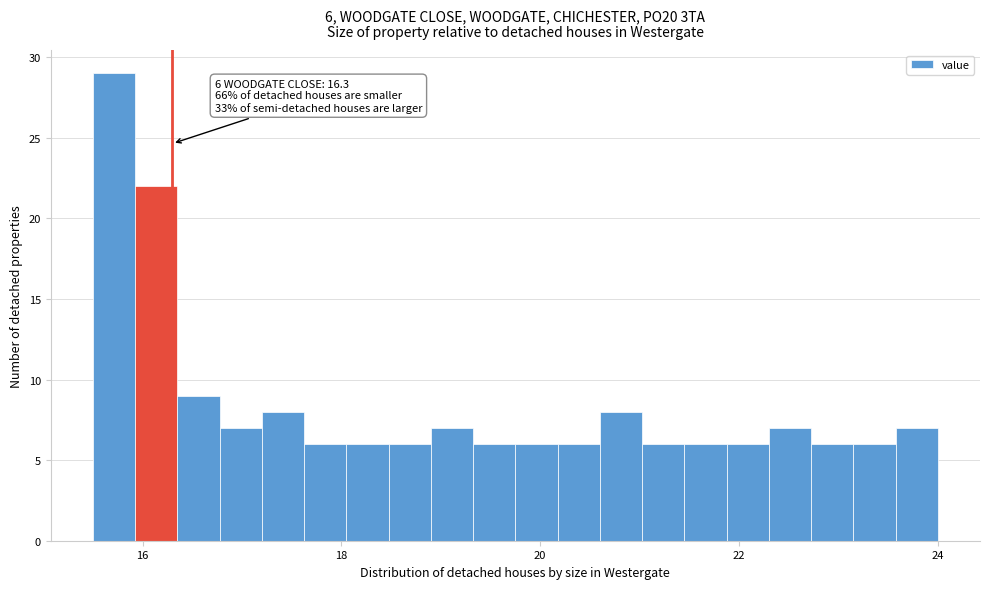

Around what value on the x-axis is the tallest bar? Give the approximate position of its centre, as read against the axis.

15.8